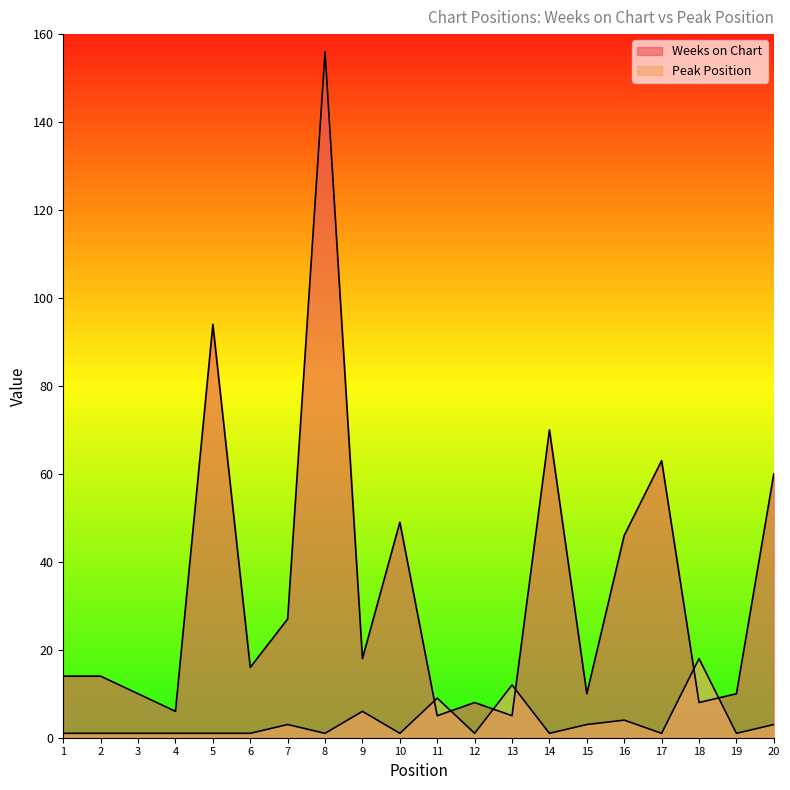

How many interior local peaks does the Weeks on Chart series have?

6